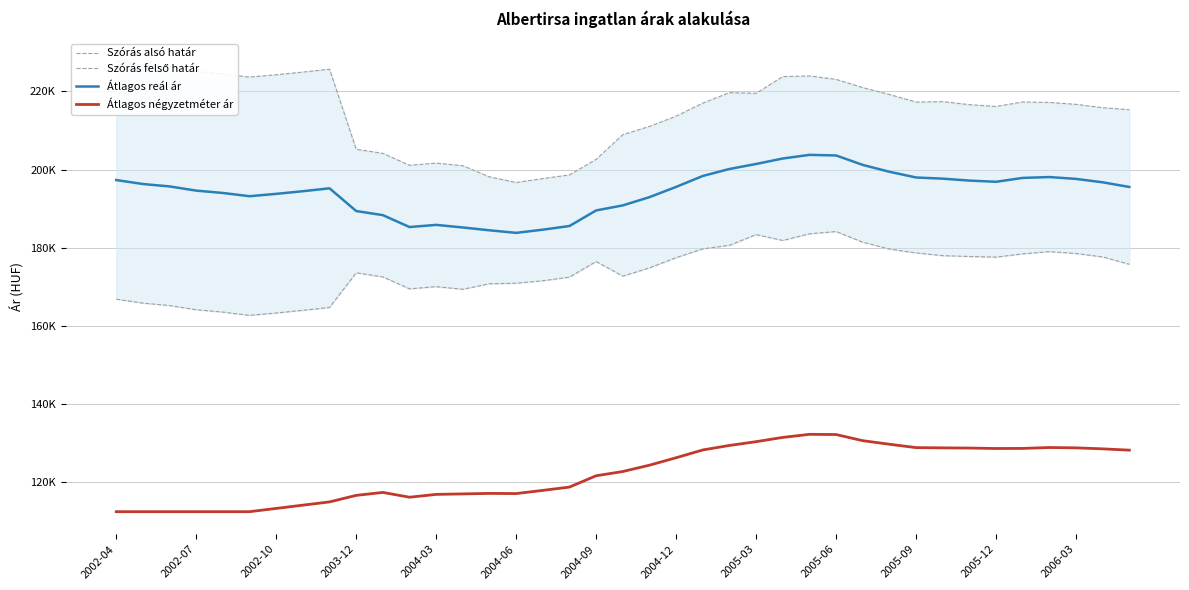

Which series changed the most between 15 and 31?

Szórás felső határ